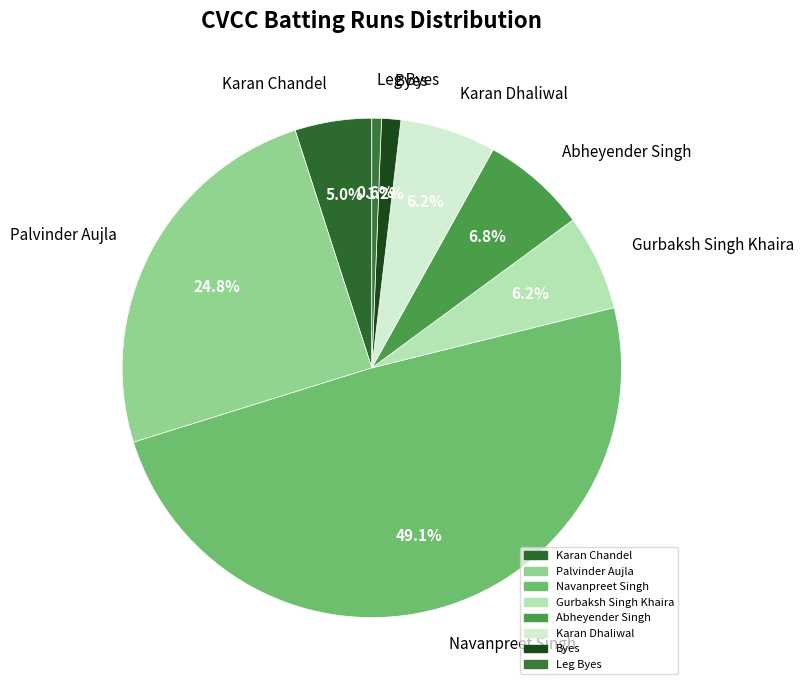

To the nearest percent, what portion does Navanpreet Singh represent?

49%